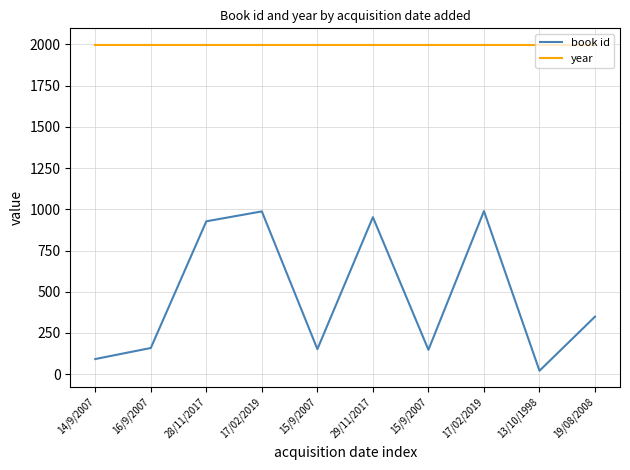

What is the value of the book id point at the 9th from the left?

21